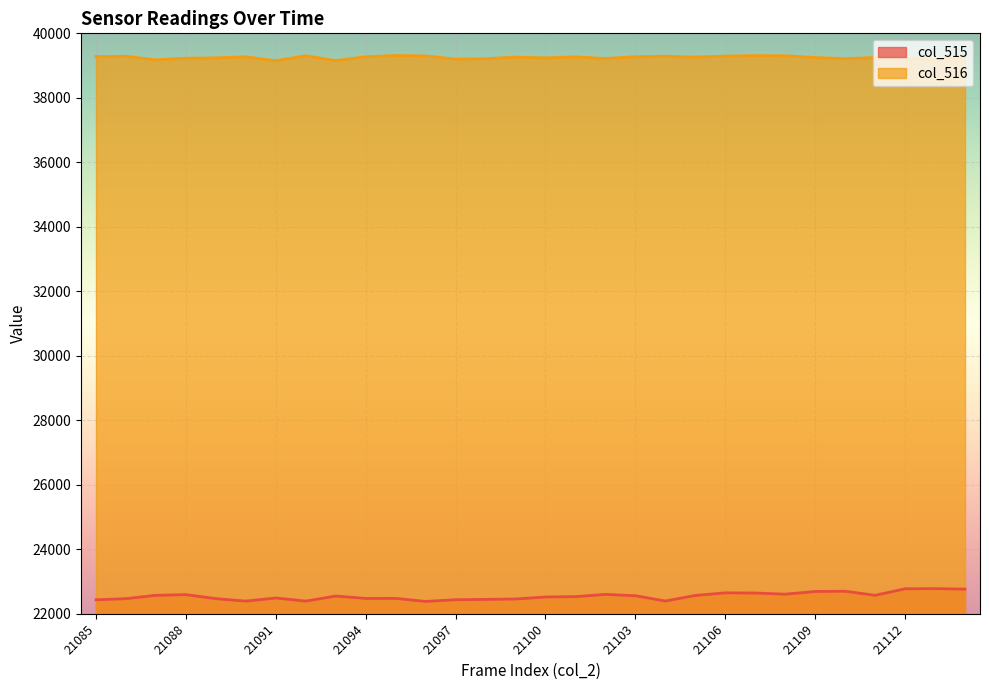

At how many categories does at least one series exceed 25847?

30